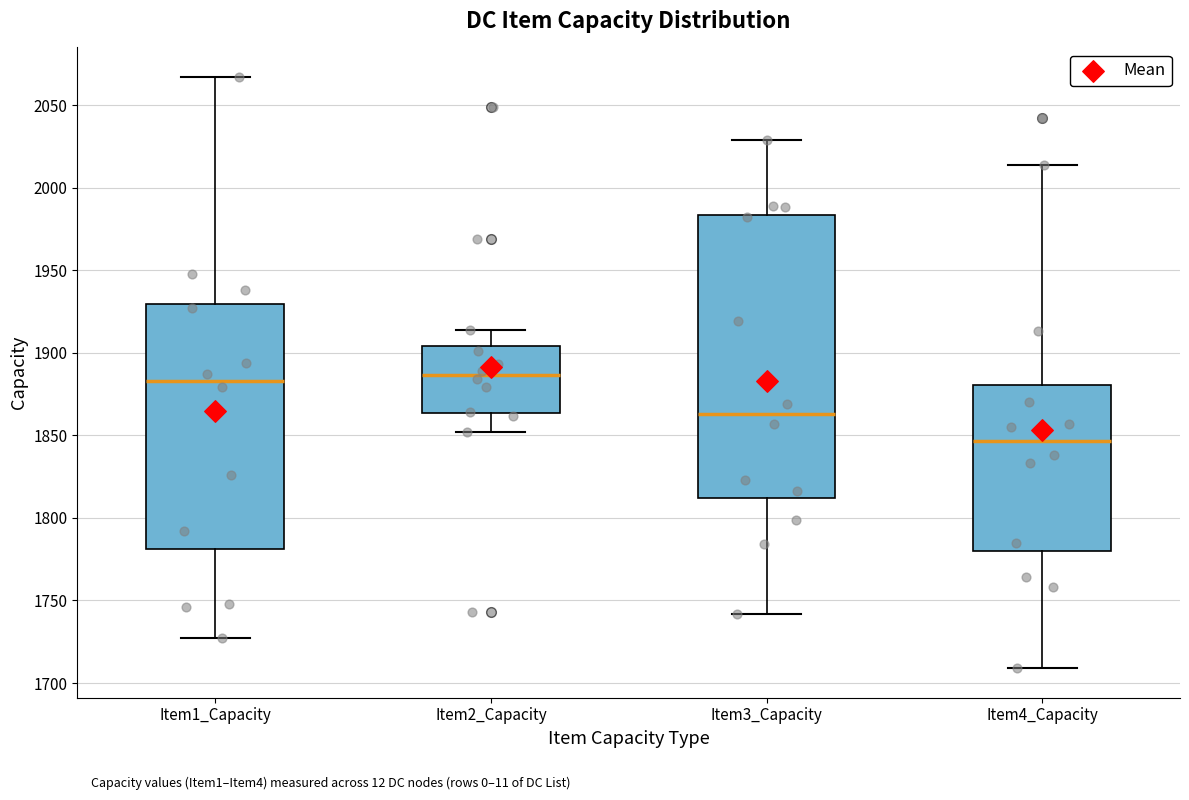

Which box is the tallest, from its lower edge to its upper edge?

Item3_Capacity